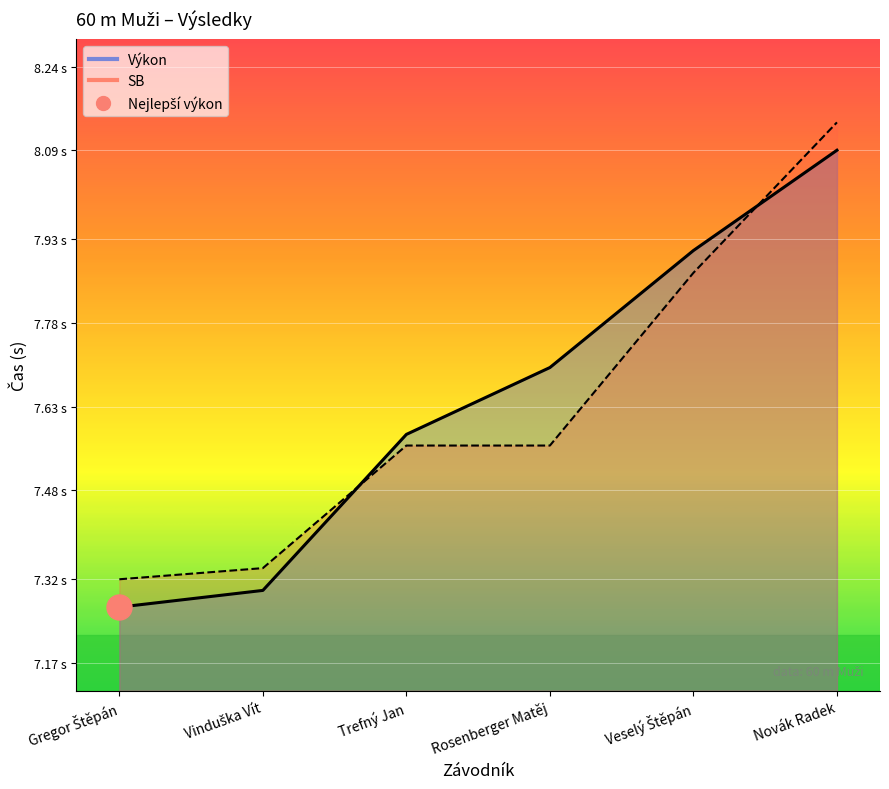

True or false: Pořadí has a value of 10.6 at Rosenberger Matěj.

False